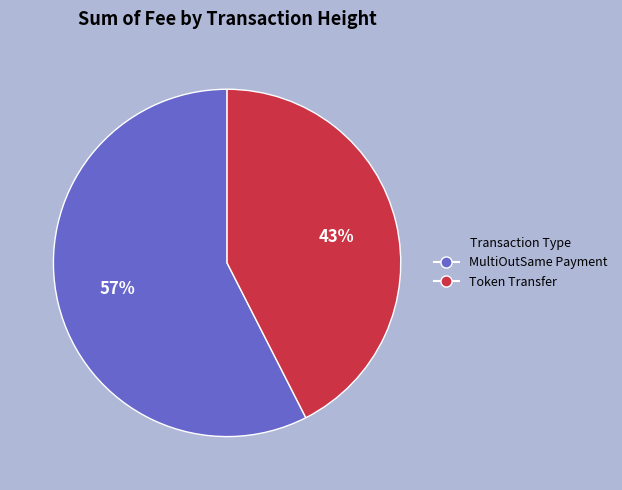

Does any single category account for the majority?

Yes